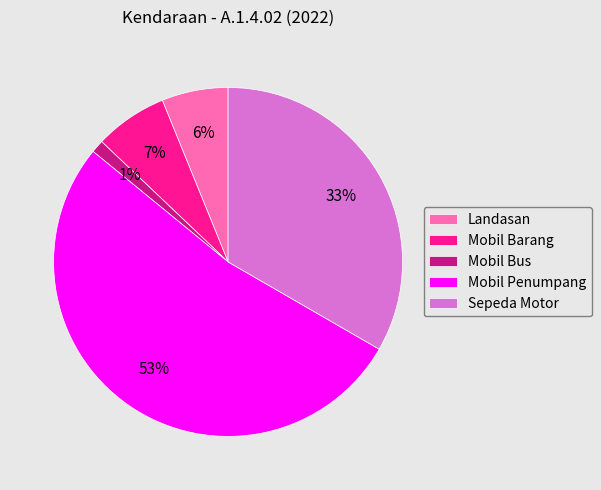

To the nearest percent, what is the combined percentage of Sepeda Motor and Landasan?

39%